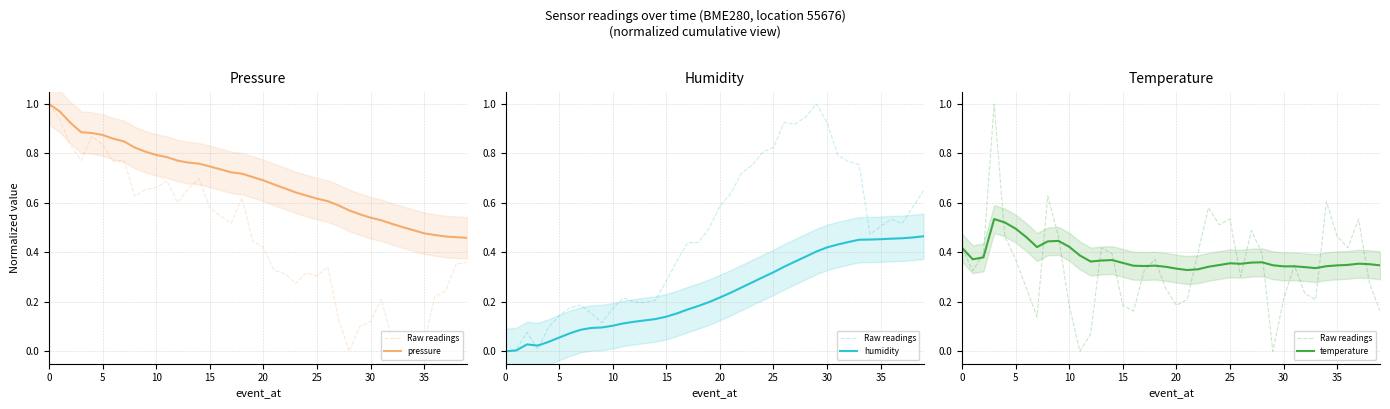

What is the label of the 31st point from the left?

30